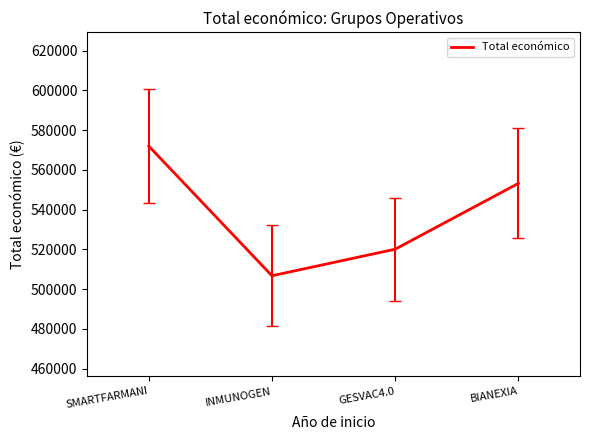

Reading left to right, list all the values displayed in this chart.

571965	506703	520062	553196